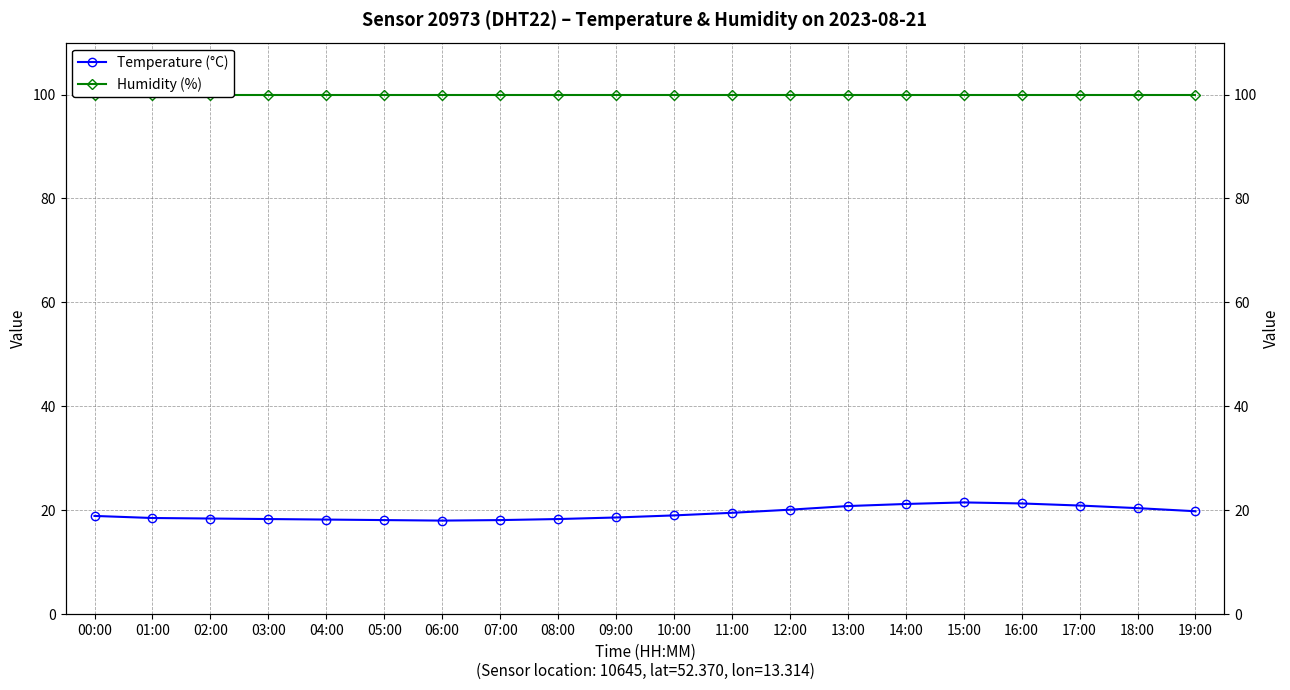

Rank the series by their average value, from highest to lowest.

Humidity (%), Temperature (°C)